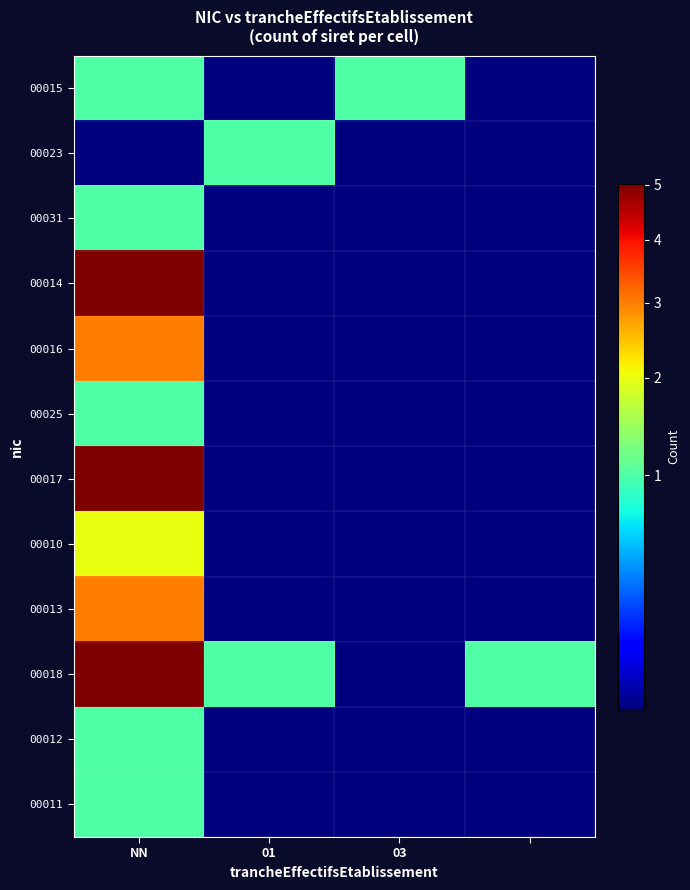

At how many categories does at least one series exceed 4?

1